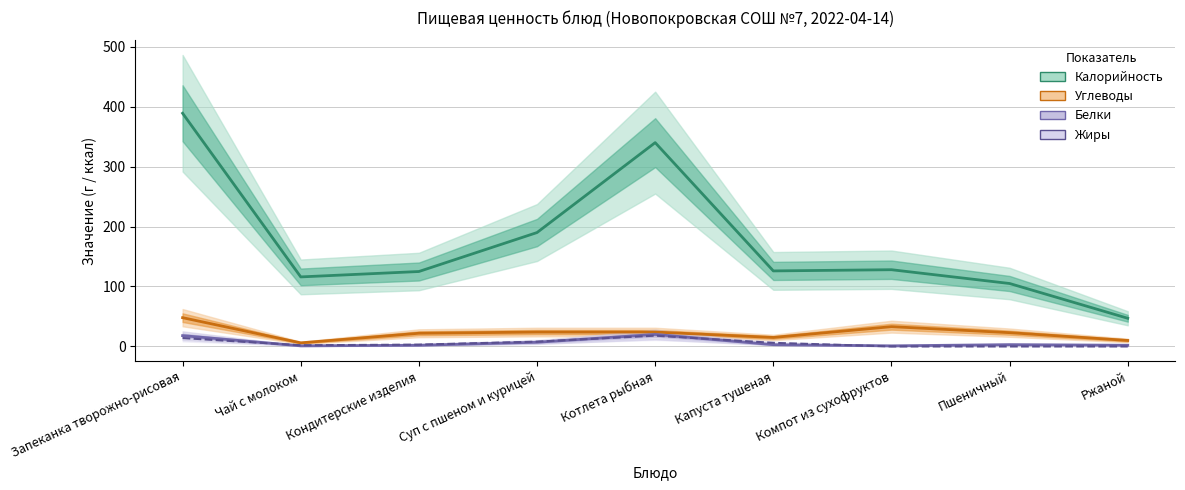

Which series has the largest total across all categories?

Калорийность